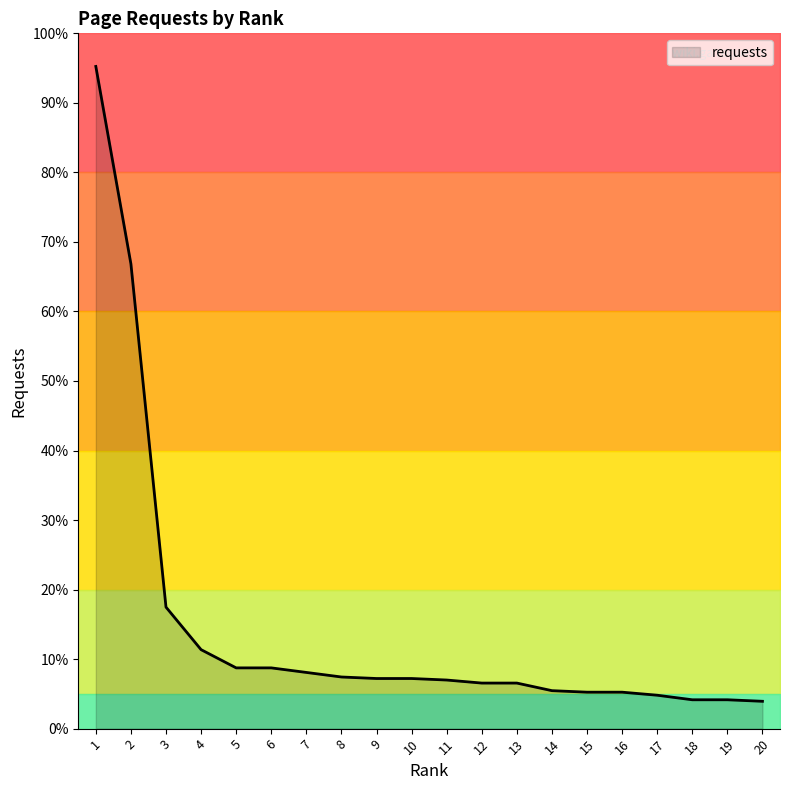

Where does the data first go above 33?

1